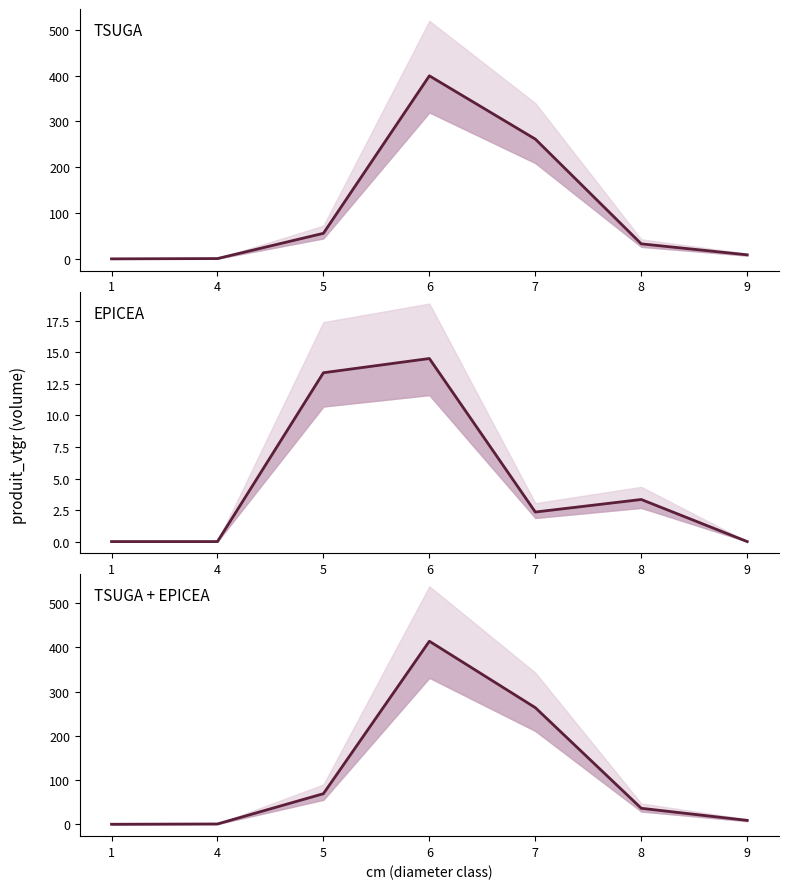

What is the sum of the TSUGA values at 8 and 7?

294.2